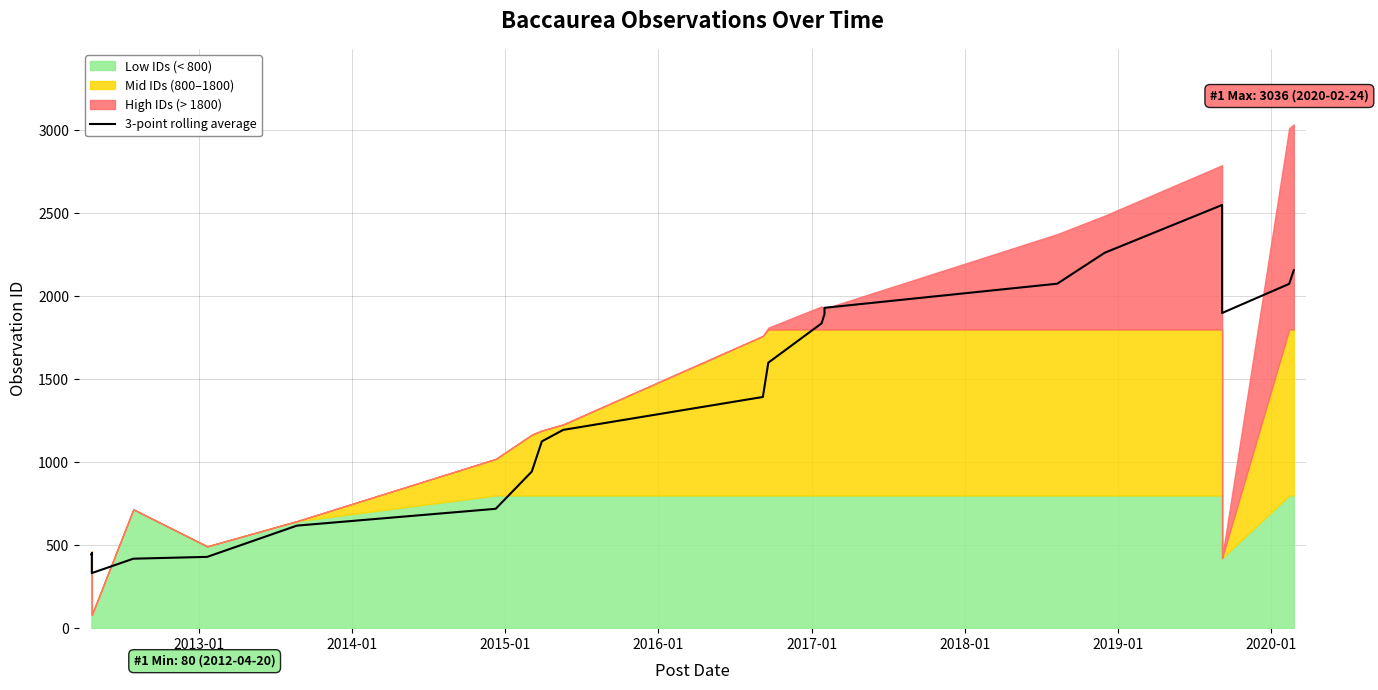

What is the difference between the second highest and second lowest values?

1843.7